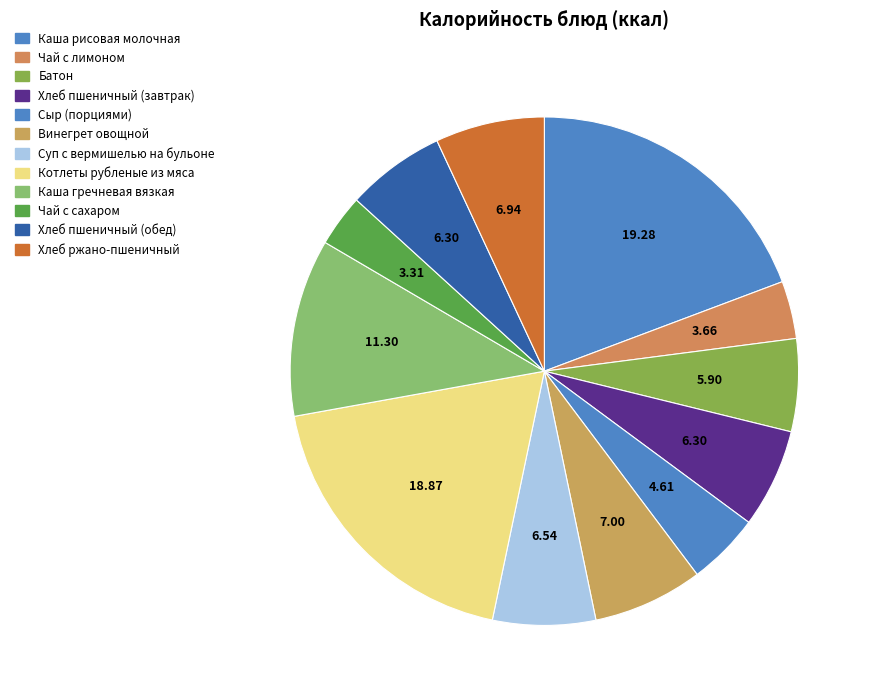

Is there a majority slice in this chart?

No